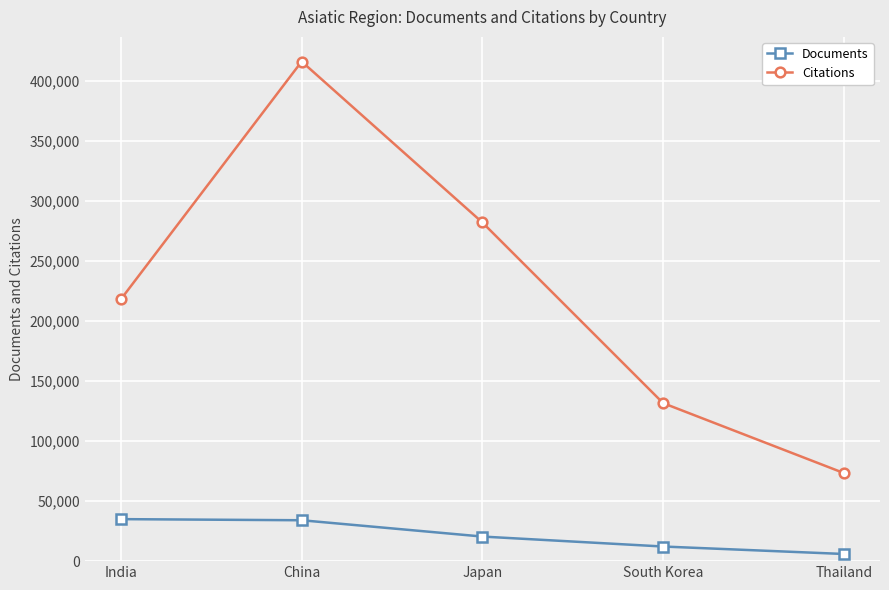

What are all the series names shown in the legend?

Documents, Citations